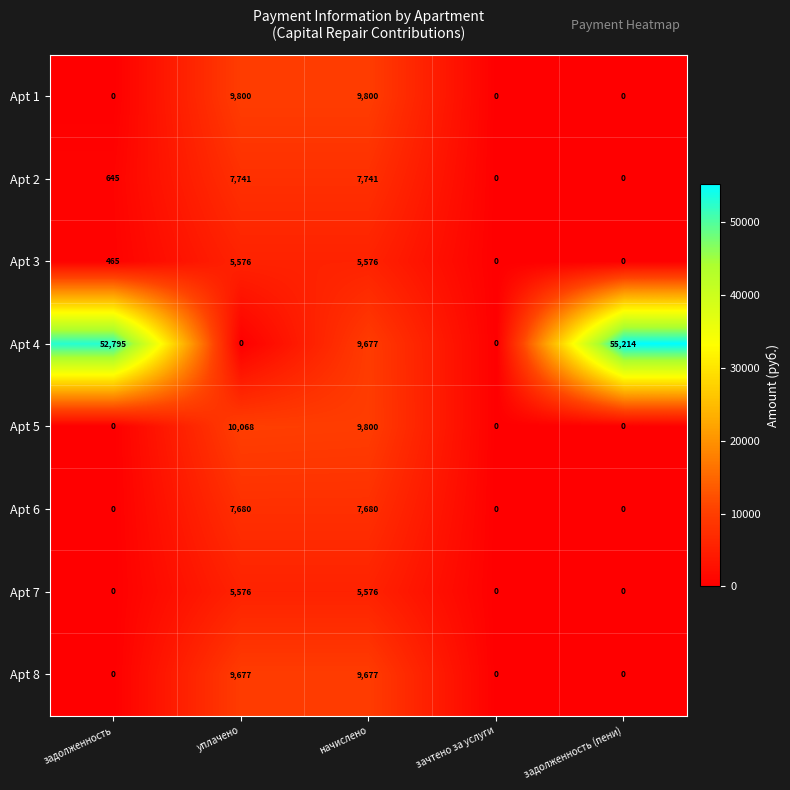

What is the difference between the maximum and minimum values in the Apt 1 series?

9800